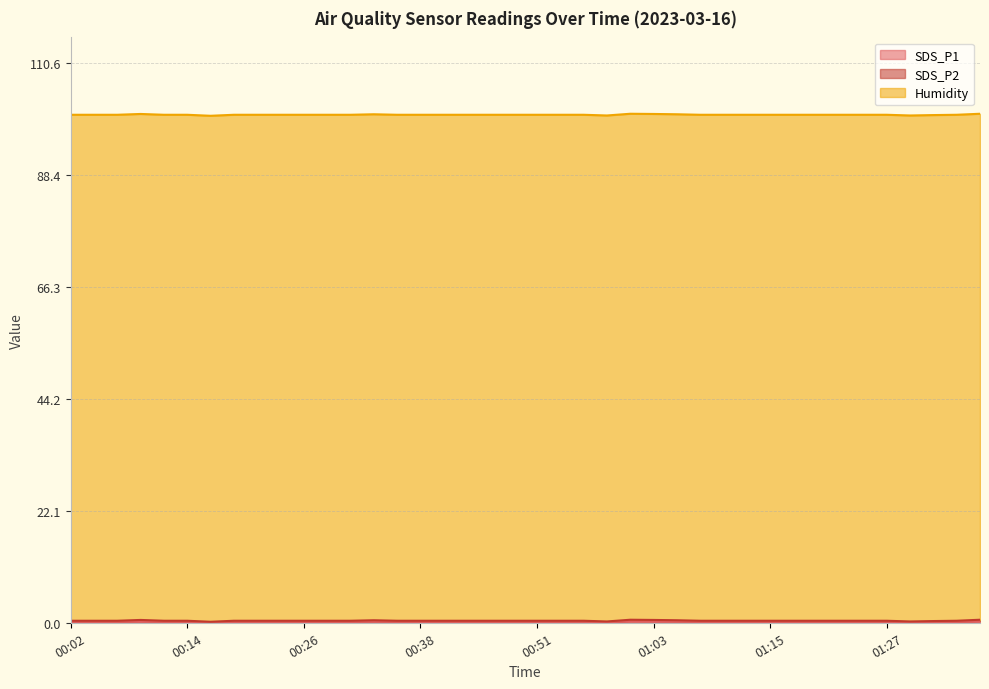

True or false: SDS_P1 has more than 2 points higher than both neighbors.

True